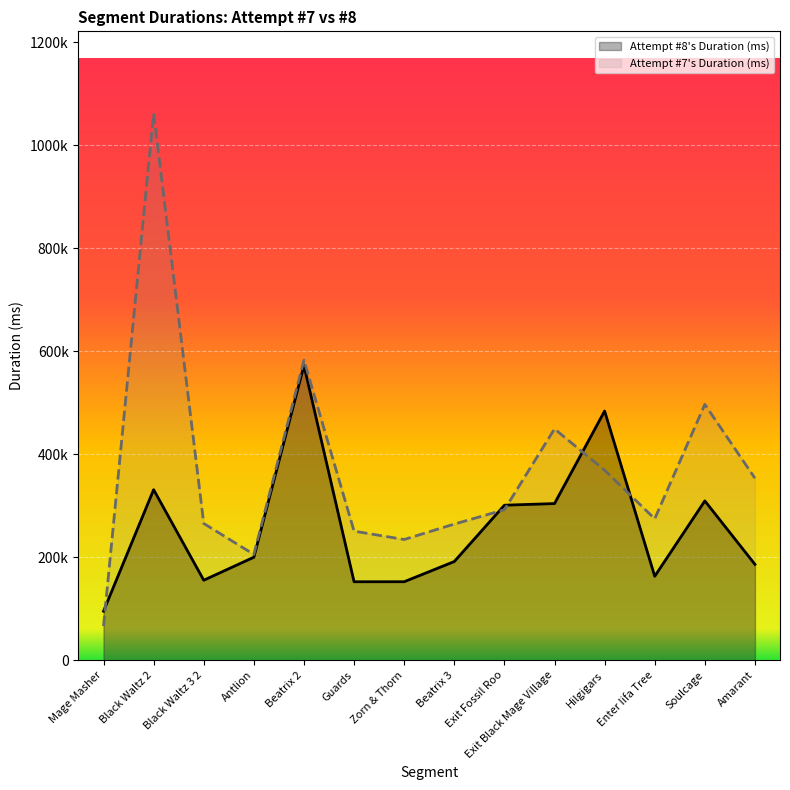

List the series in order of their overall mean, highest first.

Attempt #7's Duration (ms), Attempt #8's Duration (ms)